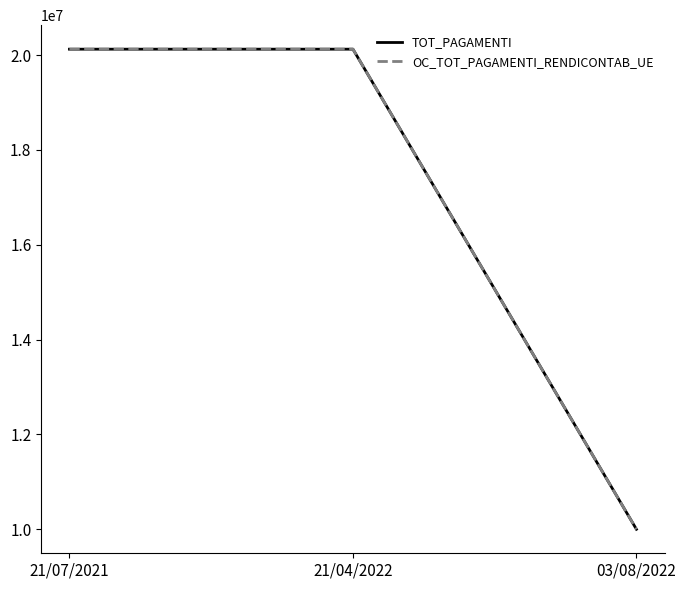

Does the chart have visible grid lines?

No